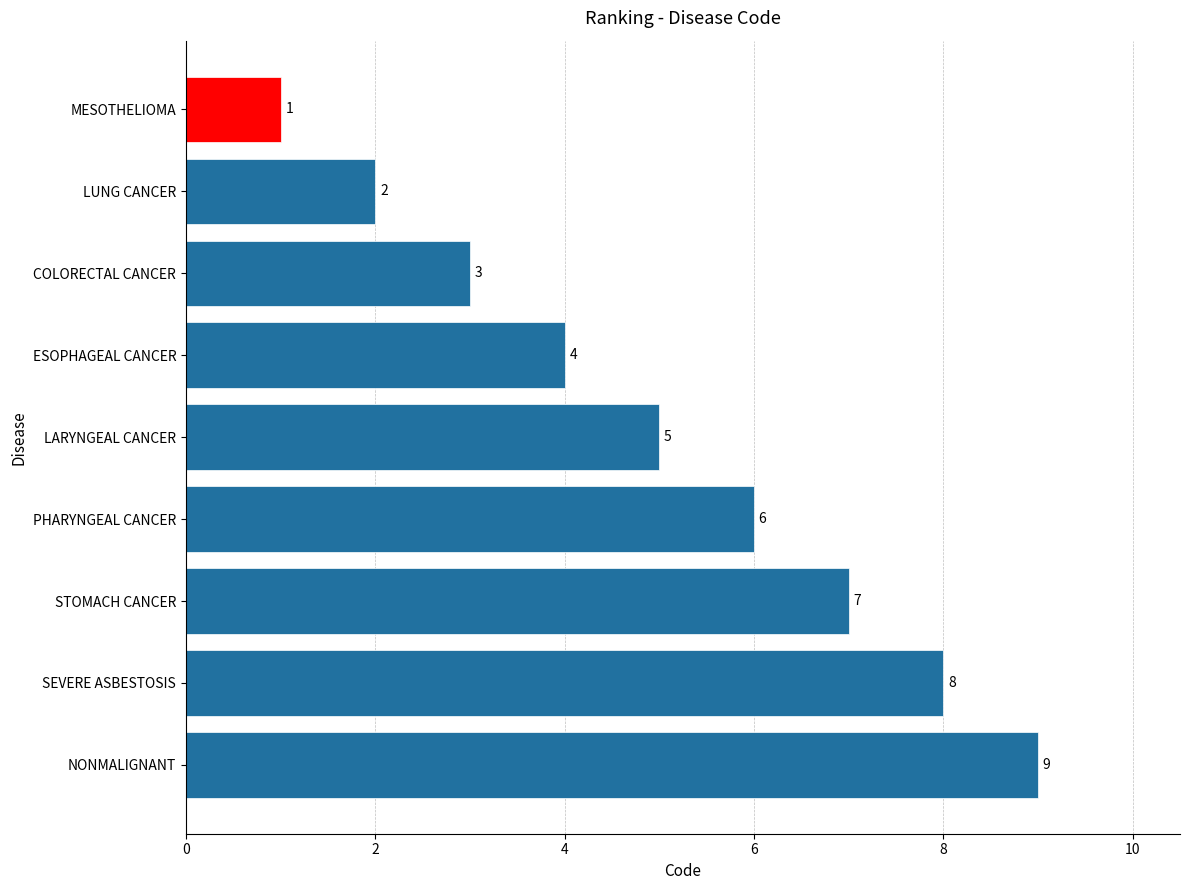

What position from the bottom is SEVERE ASBESTOSIS?

2